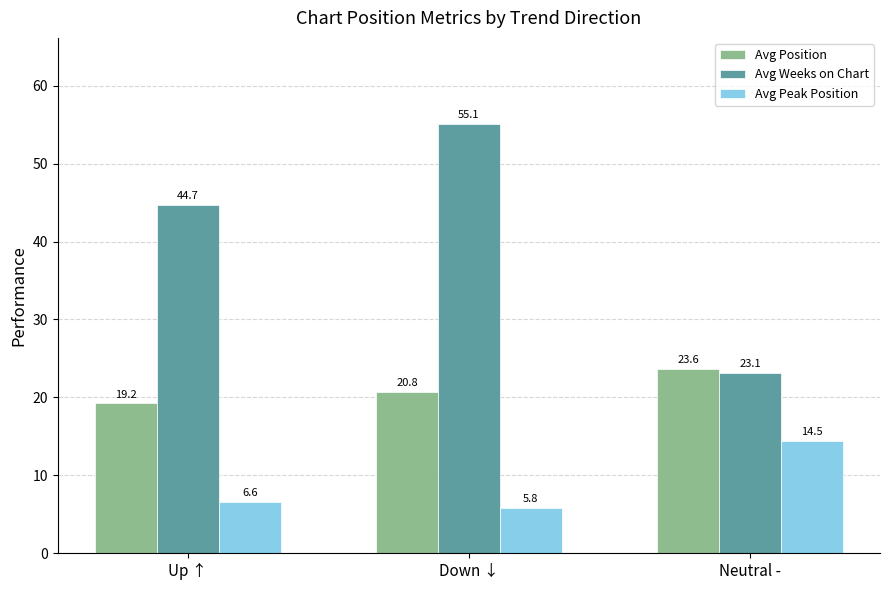

List the series in order of their peak value, highest first.

Avg Weeks on Chart, Avg Position, Avg Peak Position